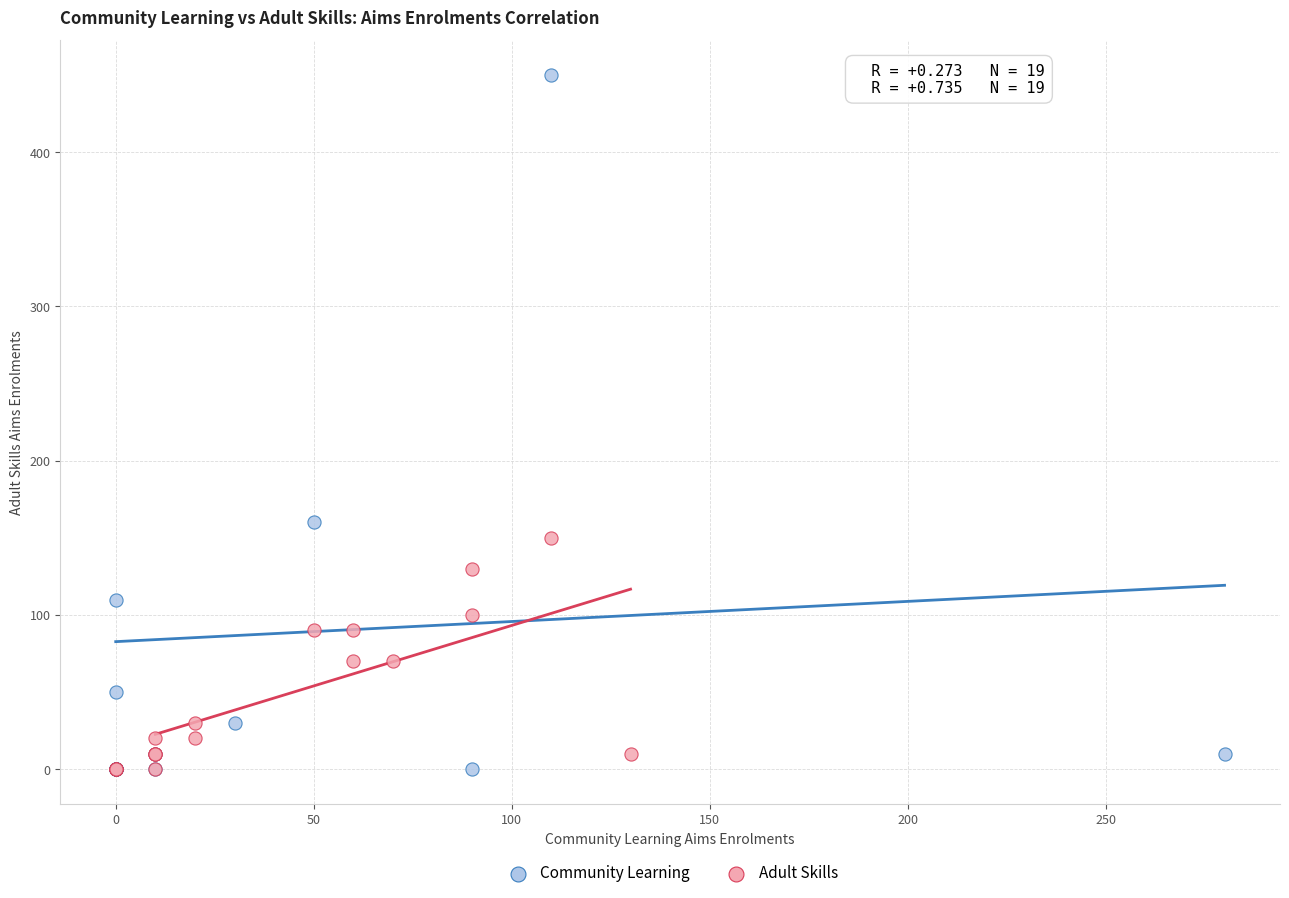

Which series has the largest Y range (max minus min)?

Community Learning